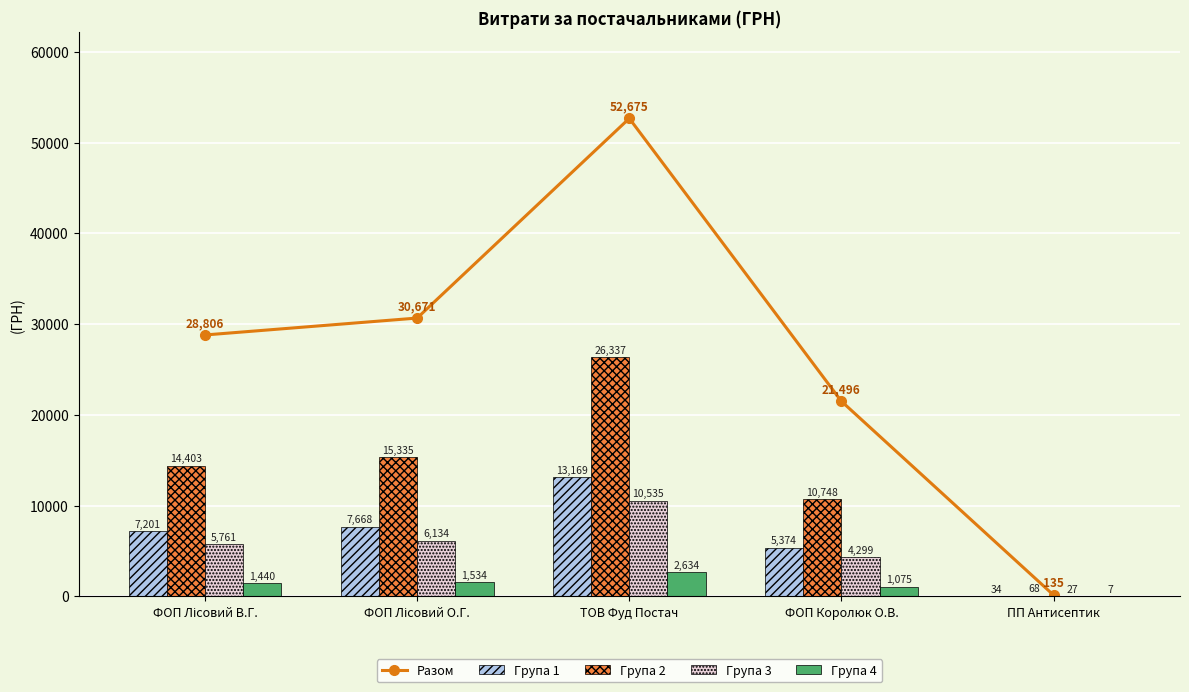

How many categories are shown in the chart?

5